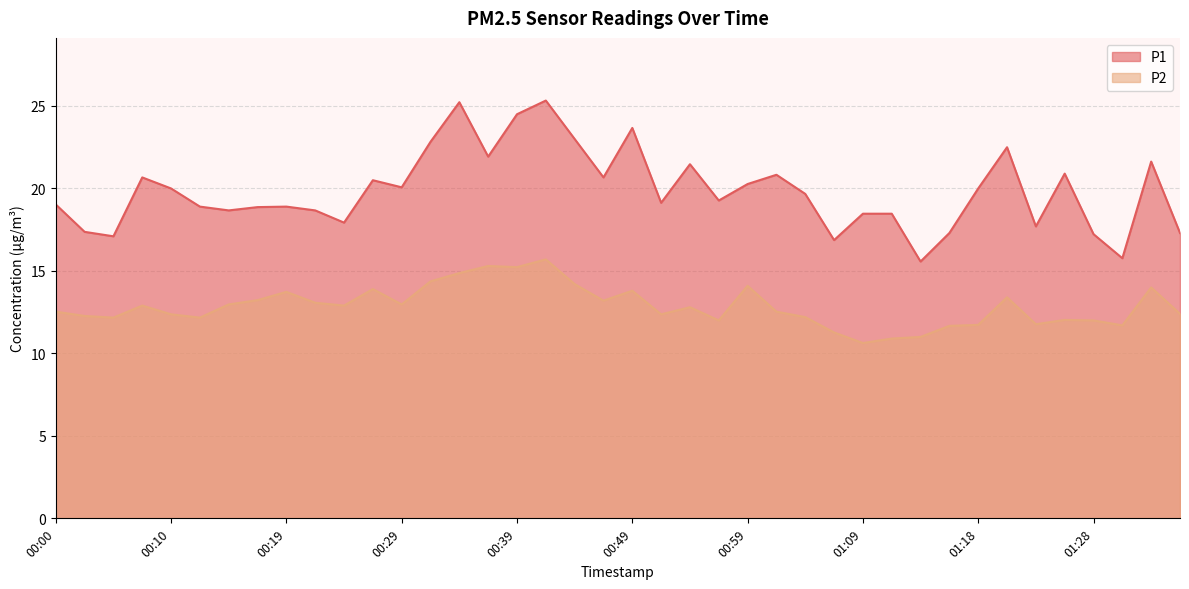

At which category does P1 reach its first local peak?

00:07